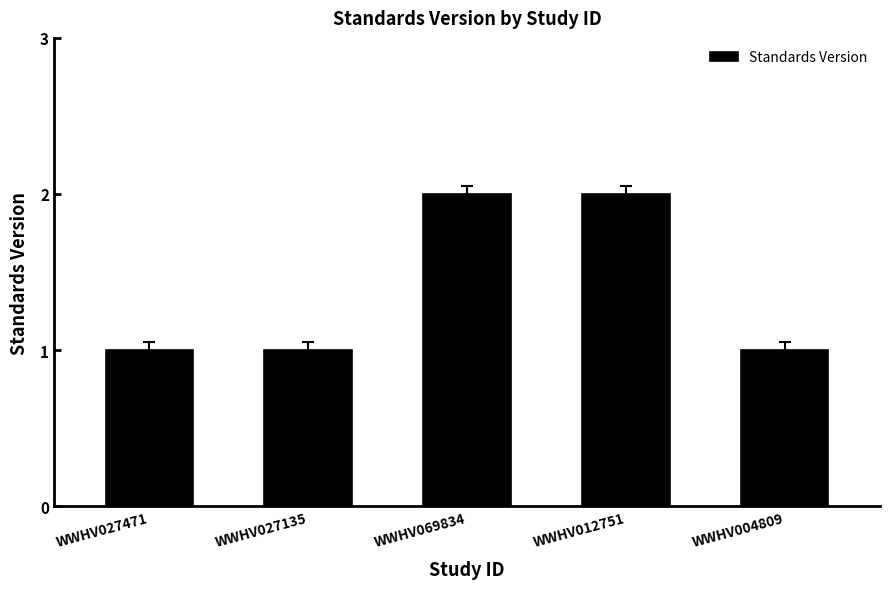

What is the smallest value displayed?

1